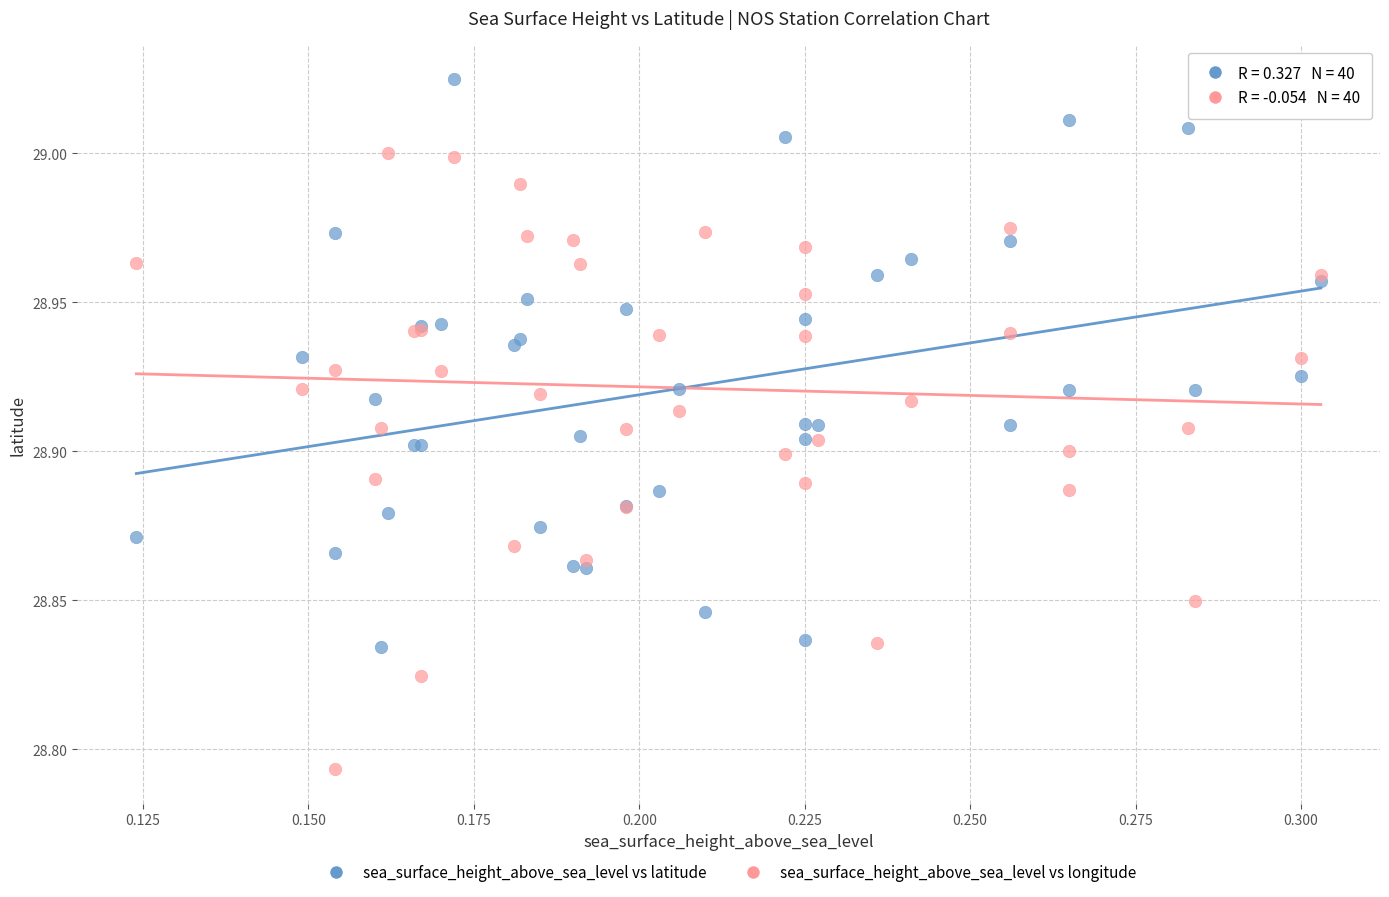

Which series contains the lowest Y value?

sea_surface_height_above_sea_level vs longitude